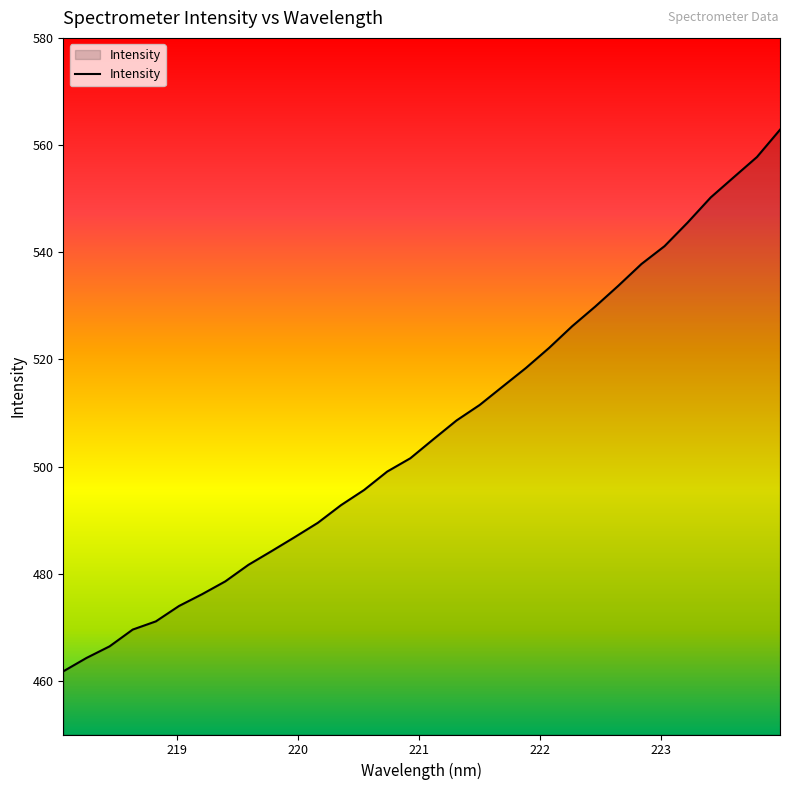

Count the number of categories in the chart.

32